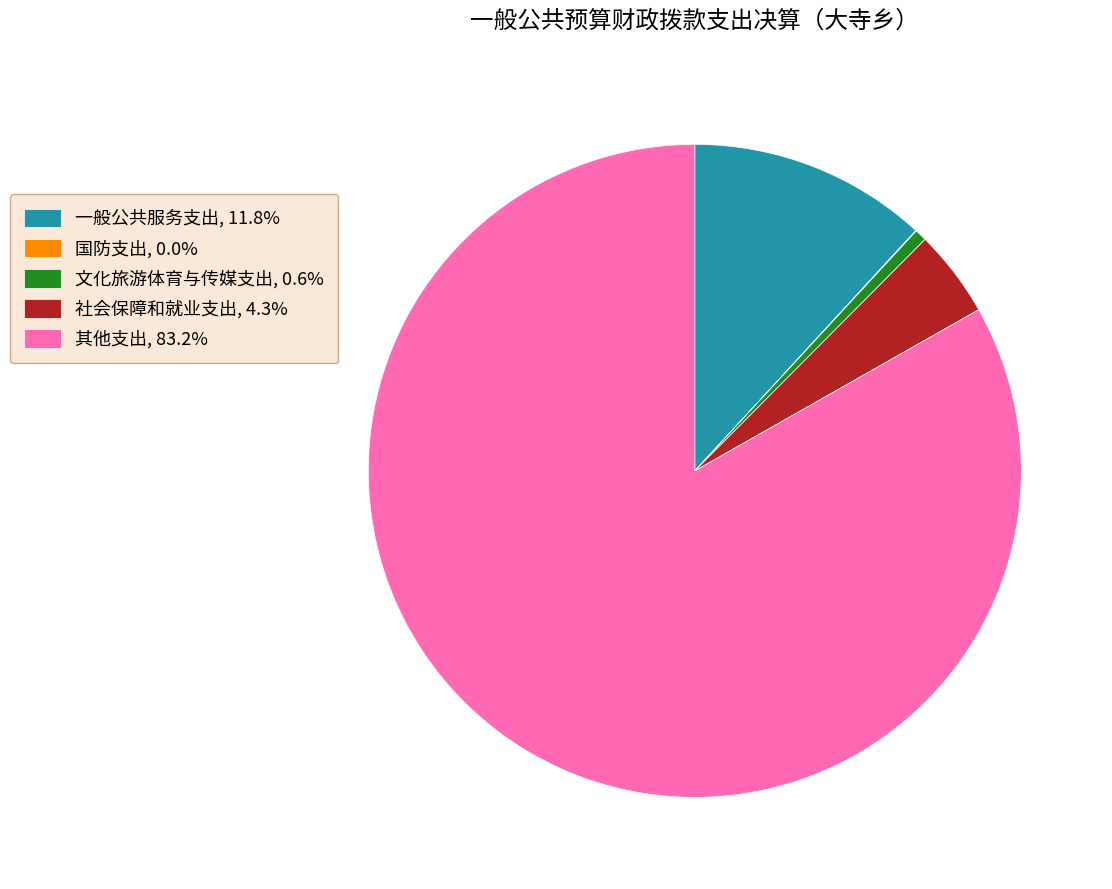

Is the sum of 一般公共服务支出, 11.8% and 文化旅游体育与传媒支出, 0.6% greater than half?

No